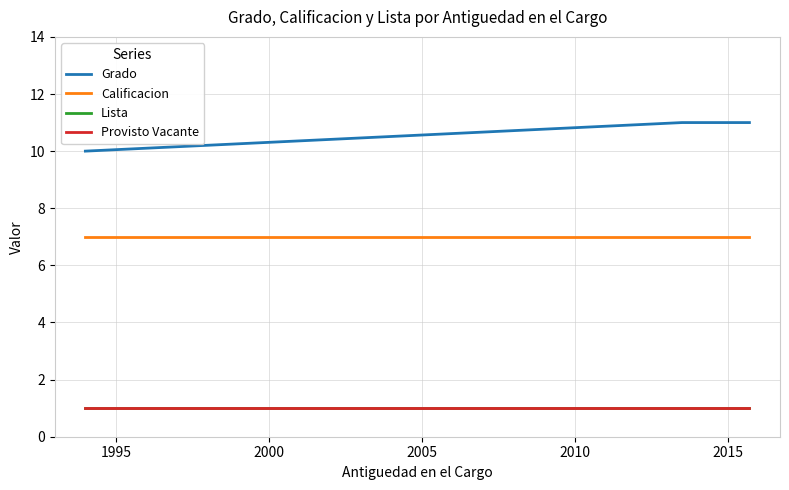

Read the Calificacion value at 2010.

7